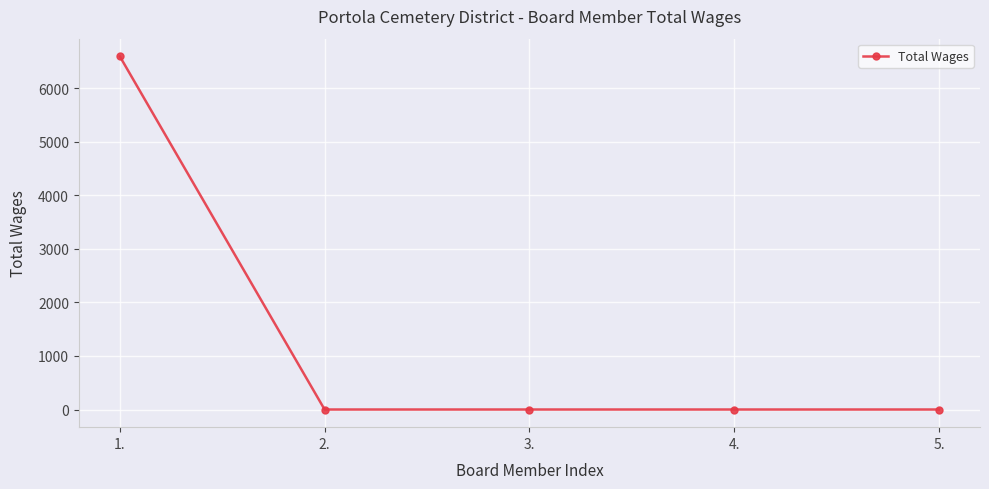

What is the average value?

1320